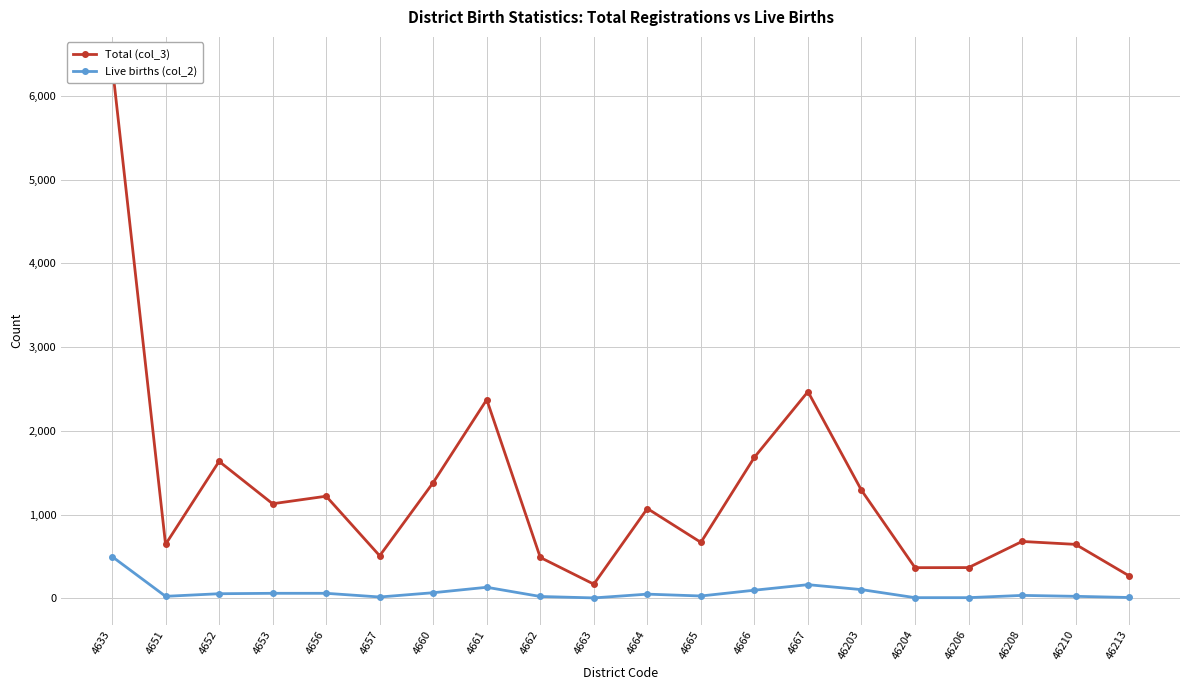

What is the difference between the maximum and second lowest values in the Live births (col_2) series?

491